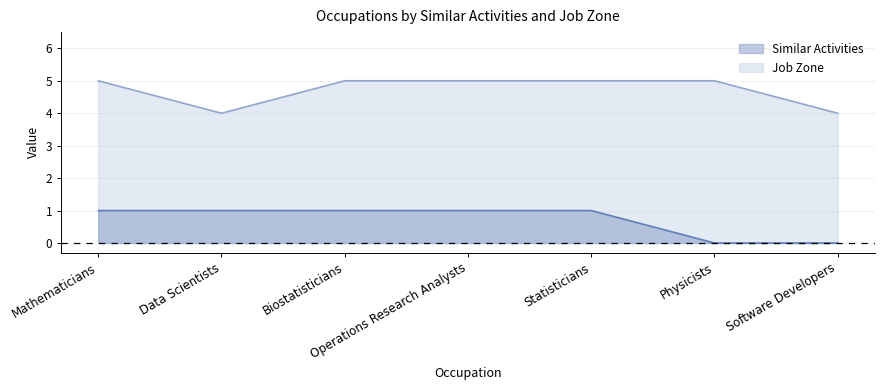

Where is the first local minimum for Job Zone?

Data Scientists